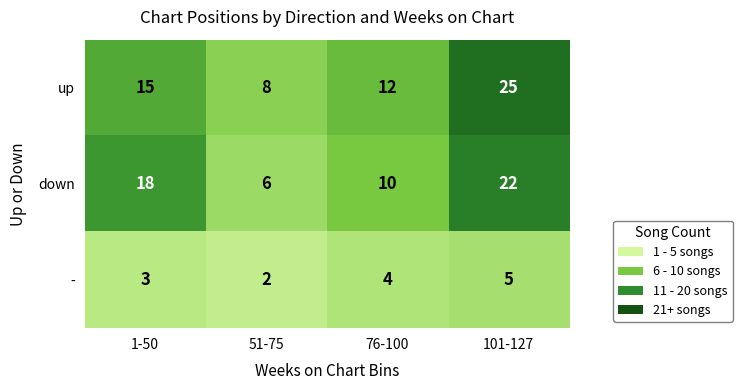

What is the greatest value displayed?

25